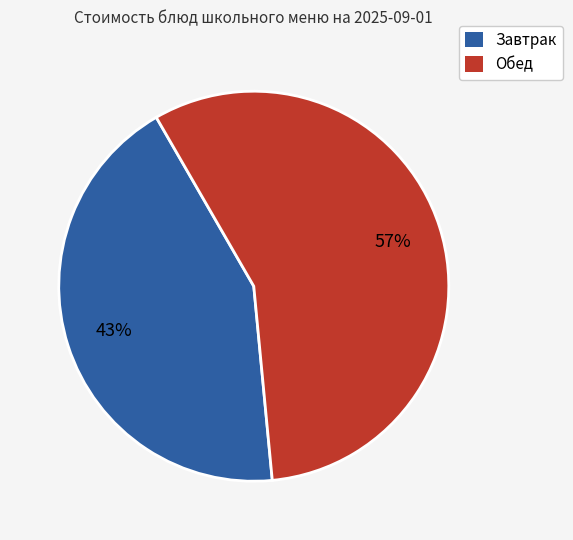

Count the number of slices in the pie.

2